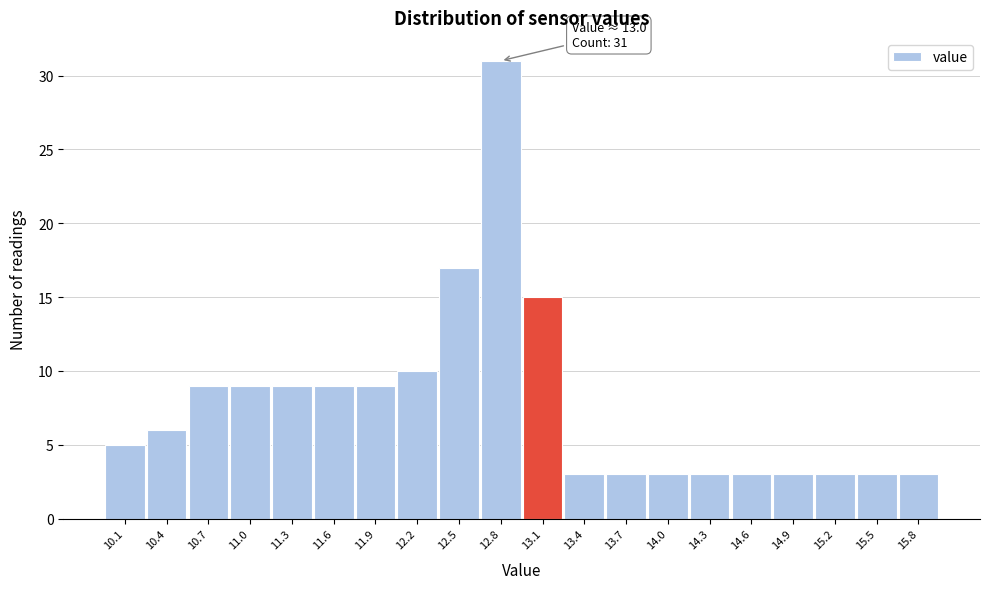

Which range on the x-axis has the tallest bar?

12.655 to 12.950